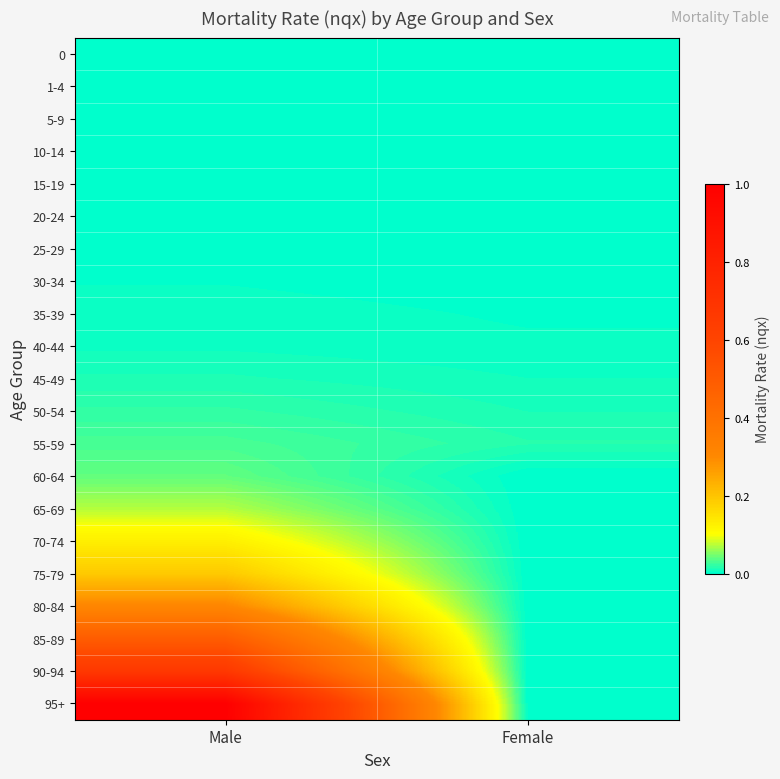

Reading left to right, transcribe all the data shown in this chart.

0: Male=0.0	Female=0.0
1-4: Male=0.0	Female=0.0
5-9: Male=0.0	Female=0.0
10-14: Male=0.0	Female=0.0
15-19: Male=0.0	Female=0.0
20-24: Male=0.0	Female=0.0
25-29: Male=0.0	Female=0.0
30-34: Male=0.0	Female=0.0
35-39: Male=0.0	Female=0.0
40-44: Male=0.0	Female=0.0
45-49: Male=0.0	Female=0.0
50-54: Male=0.0	Female=0.0
55-59: Male=0.0	Female=0.0
60-64: Male=0.0	Female=0.0
65-69: Male=0.1	Female=0.0
70-74: Male=0.1	Female=0.0
75-79: Male=0.2	Female=0.0
80-84: Male=0.3	Female=0.0
85-89: Male=0.5	Female=0.0
90-94: Male=0.7	Female=0.0
95+: Male=1.0	Female=0.0